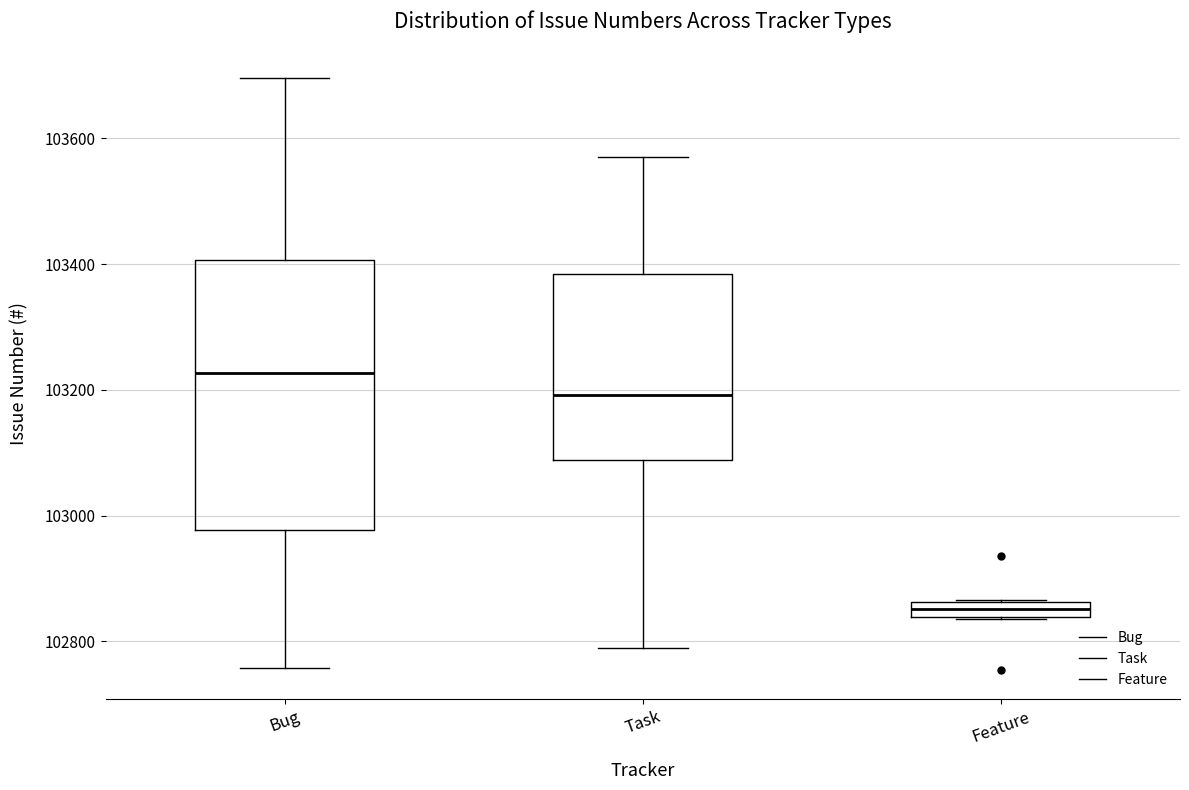

Which box's median line is the highest?

Bug